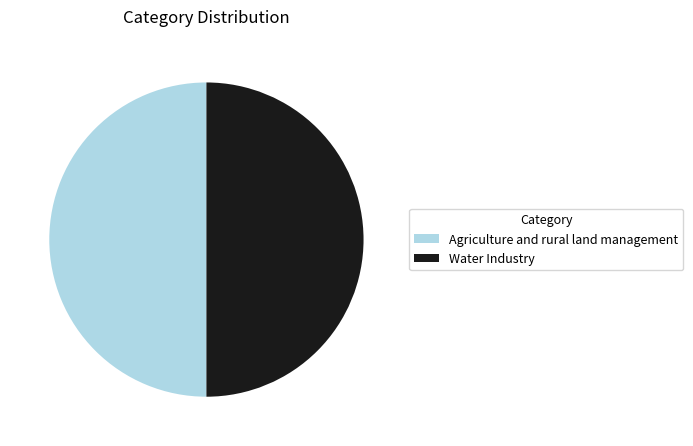

Is the sum of Water Industry and Agriculture and rural land management greater than half?

Yes